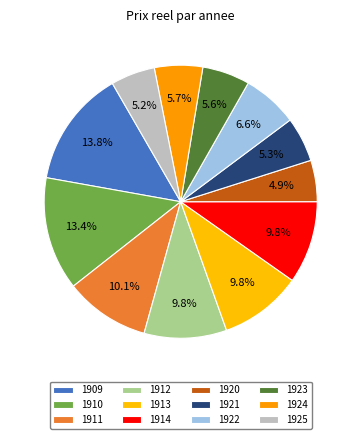

To the nearest percent, what is the difference between the largest and smallest slice percentages?

9%